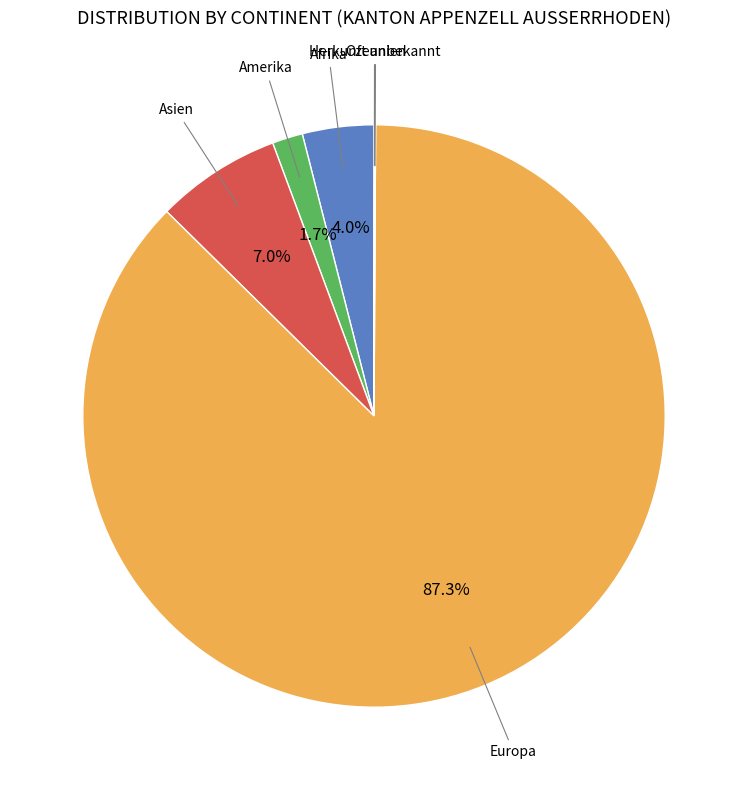

Does any single category account for the majority?

Yes